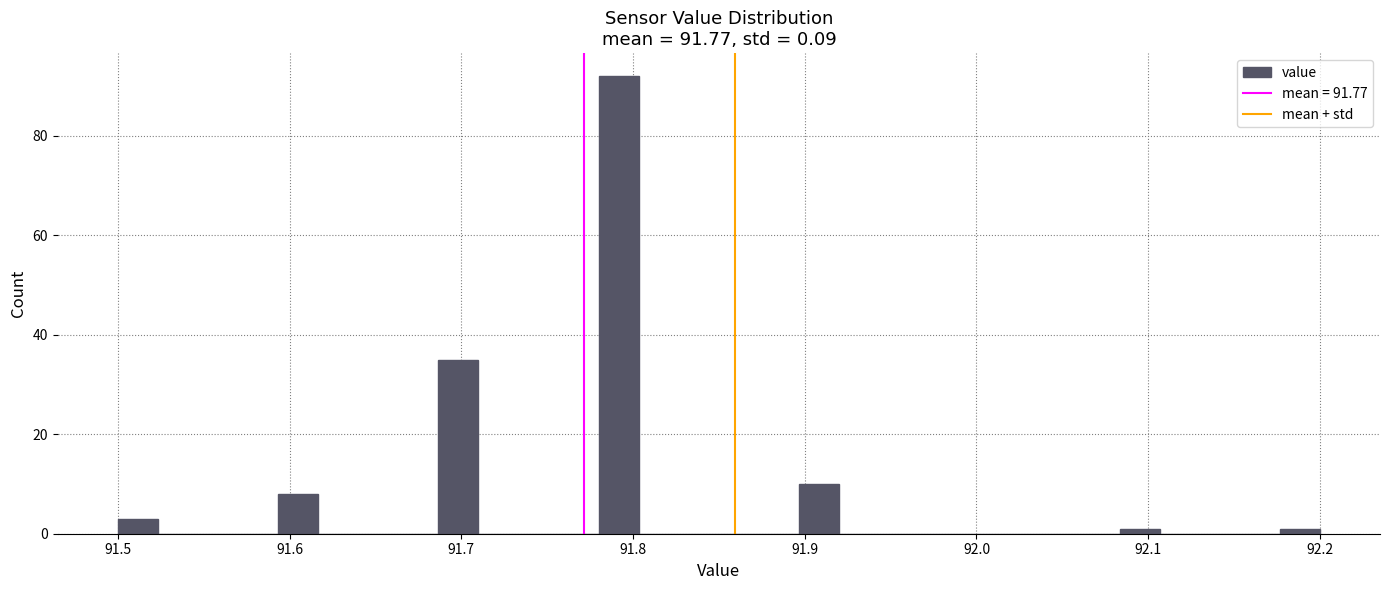

Read against the x-axis, roughly where is the centre of the tallest bar?

91.79